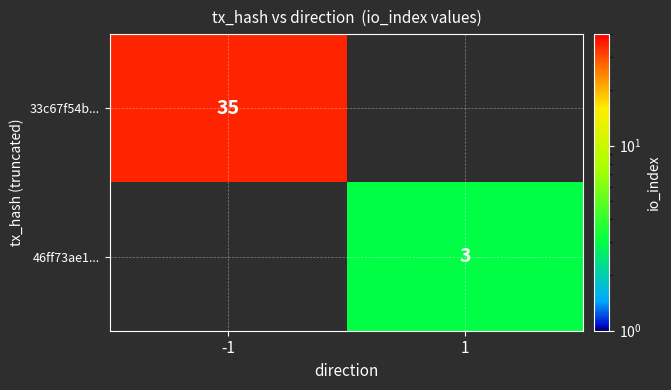

True or false: 33c67f54b... has a value of 35 at -1.

True